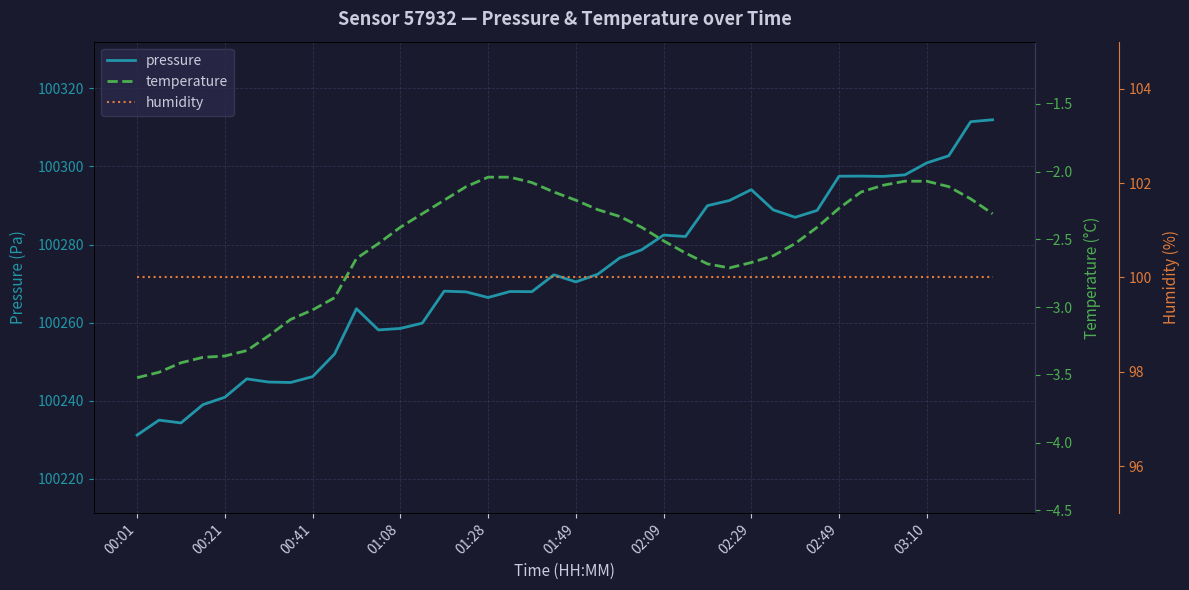

At which category is the sum across all series the highest?

39